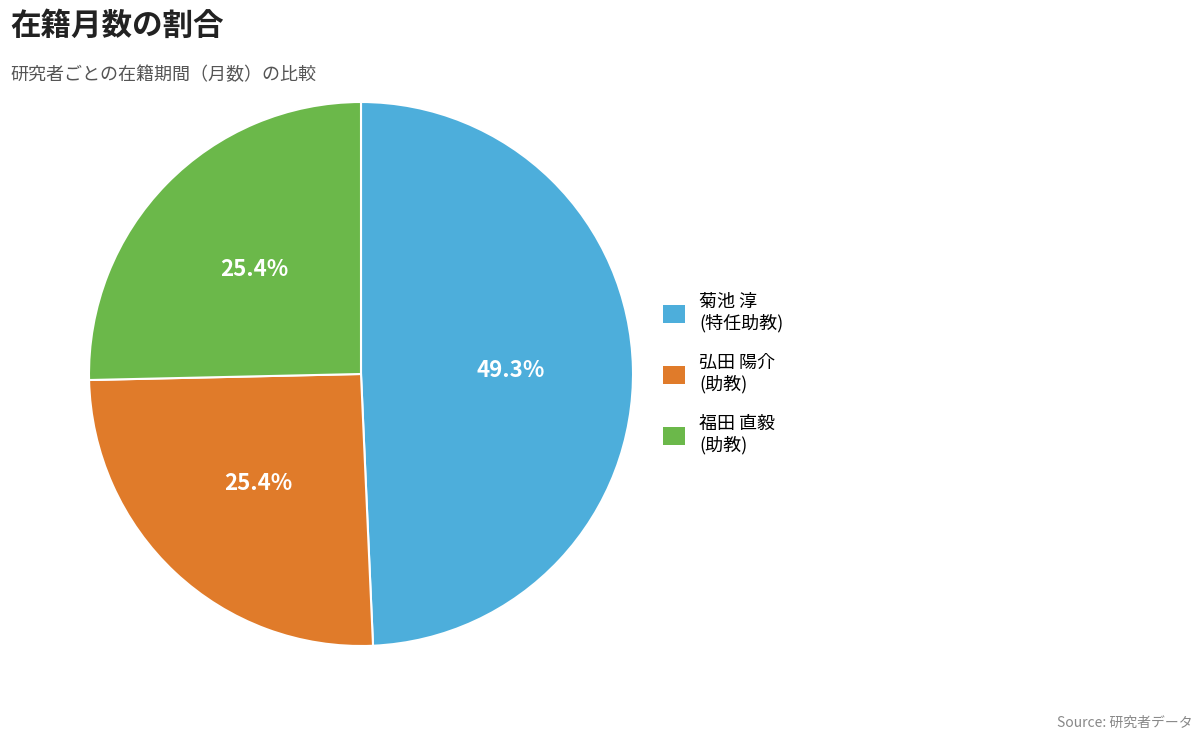

Do 福田 直毅 (助教) and 弘田 陽介 (助教) together represent more than half of the pie?

Yes